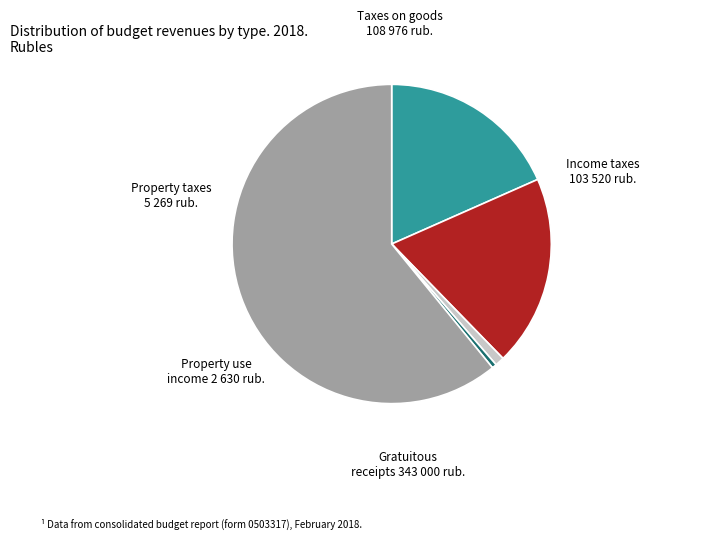

How many segments does this pie chart have?

5